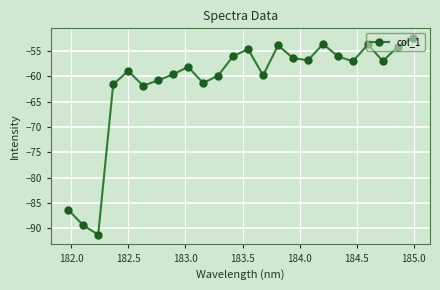

What is the value of the 16th point from the left?

-56.4